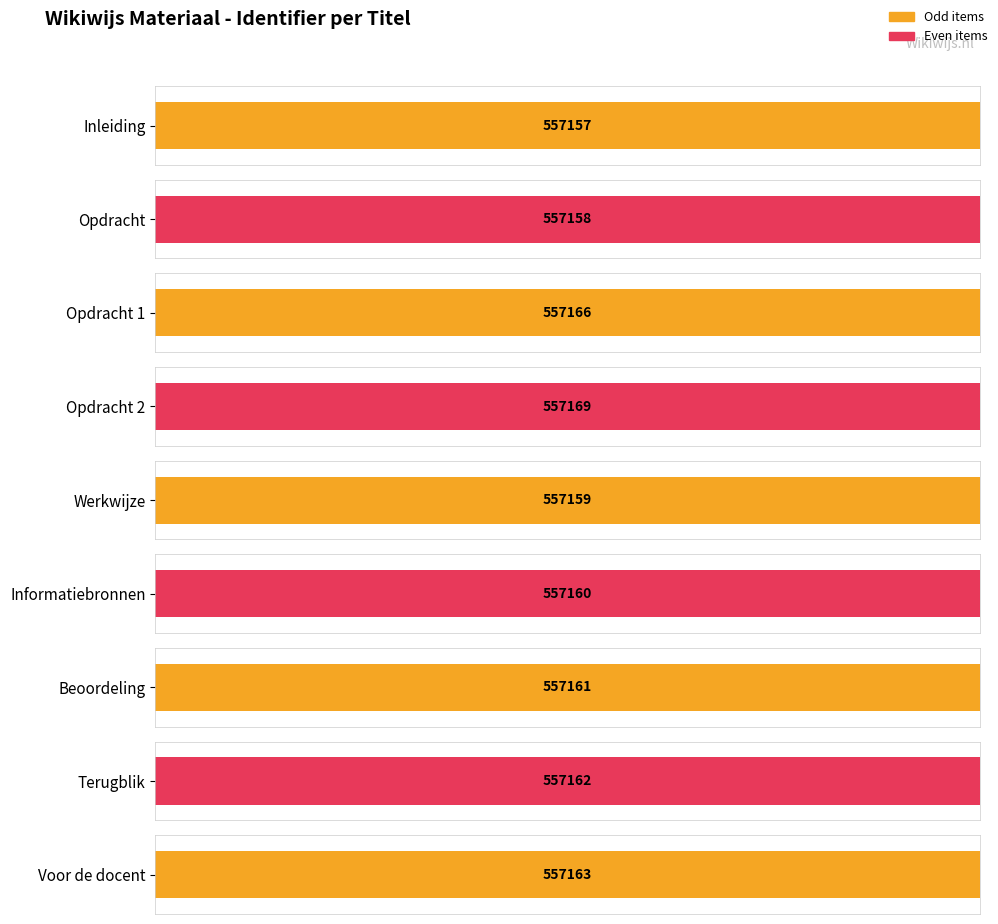

Reading right to left, what are all the values shown in this chart?

557163	557162	557161	557160	557159	557169	557166	557158	557157